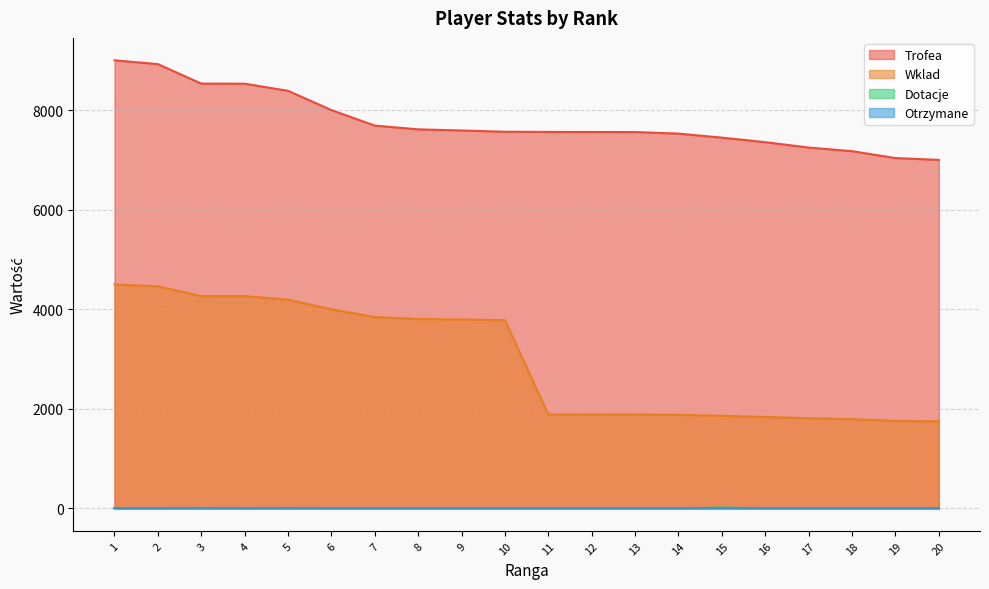

What is the difference between the Trofea values at 1 and 15?

1553